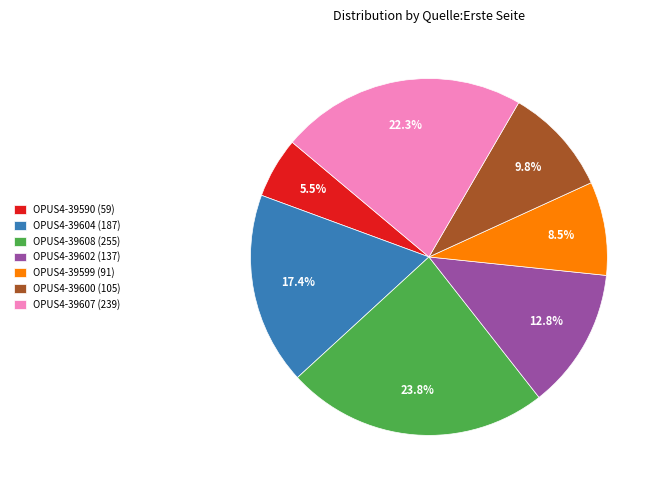

To the nearest percent, what percentage of the pie is OPUS4-39607?

22%